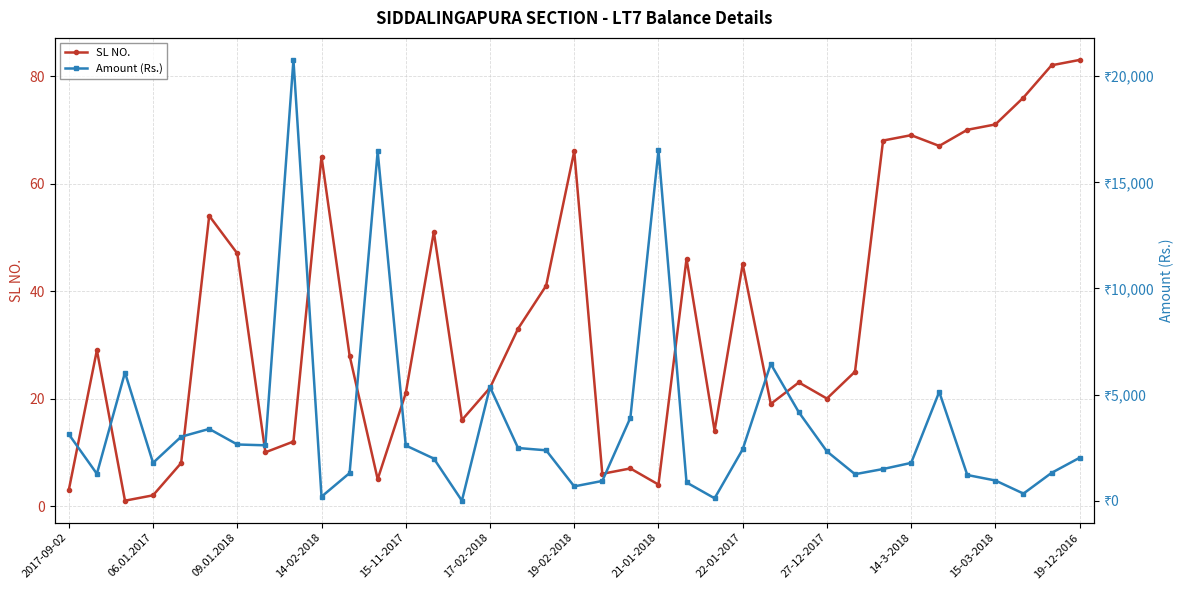

What is the highest value of the SL NO. series?

83